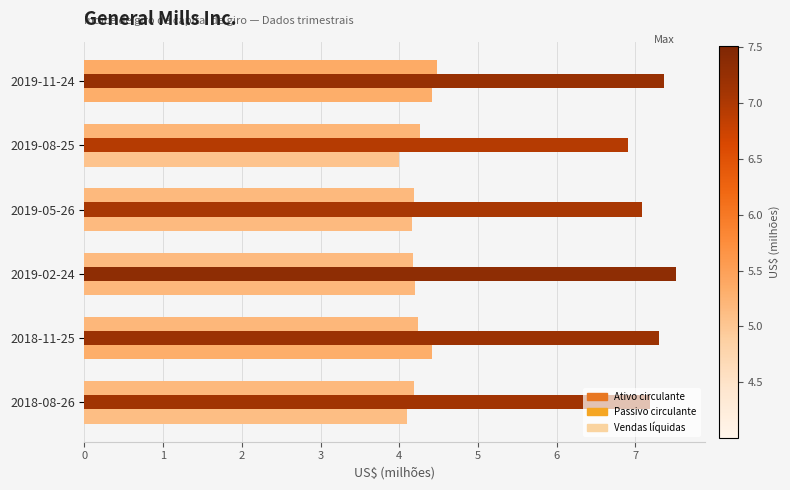

How many distinct data groups are displayed?

3